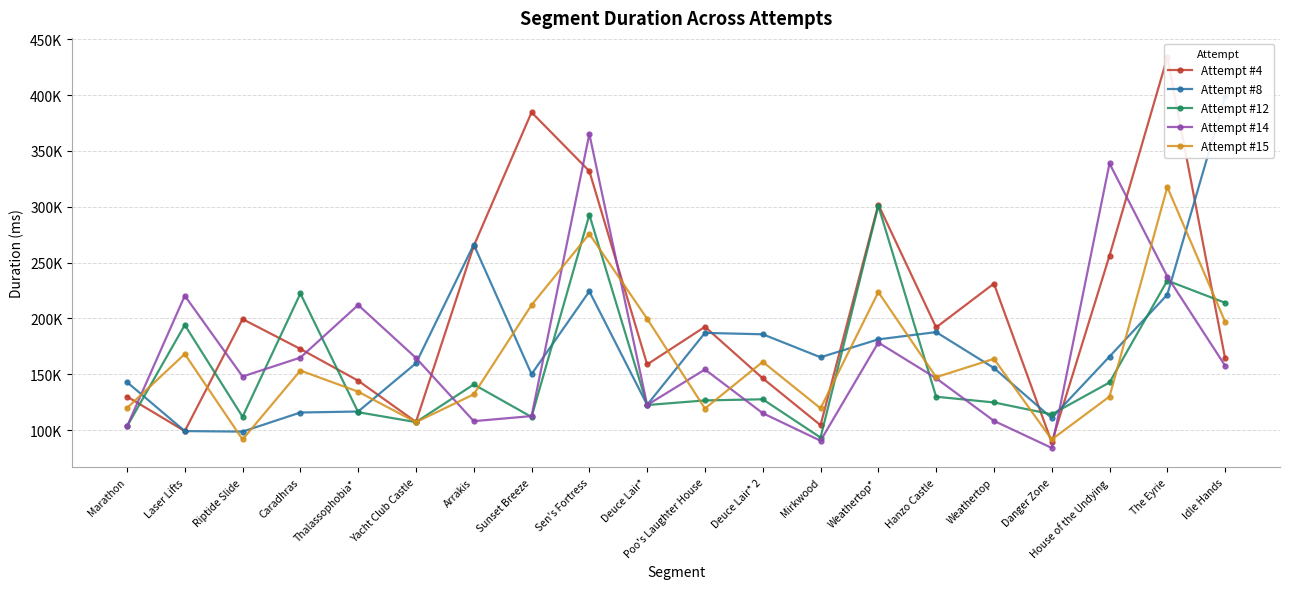

Read the Attempt #12 value at Weathertop, to the nearest 10.

124750